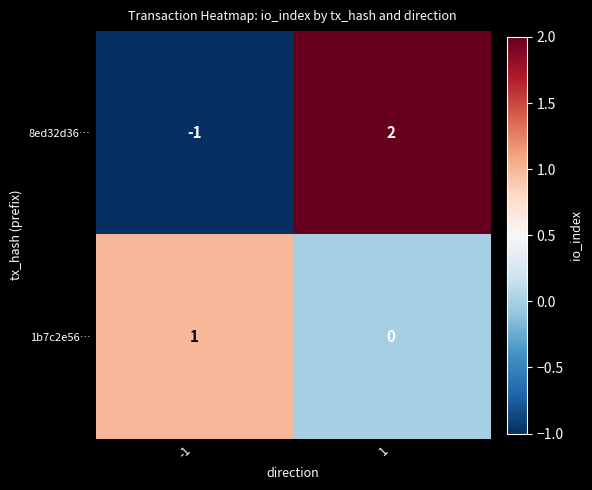

The value of 8ed32d36… at 1 is 1. True or false?

False